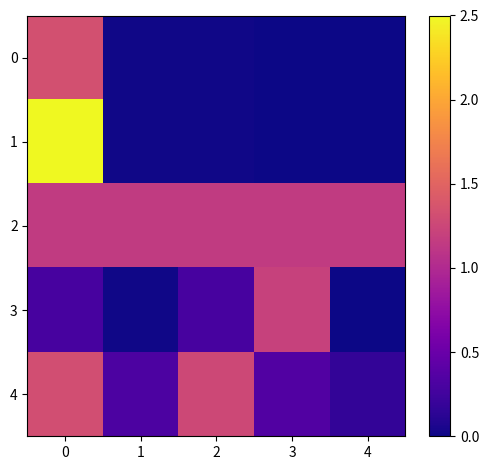

Which label corresponds to the smallest value in the chart?

4